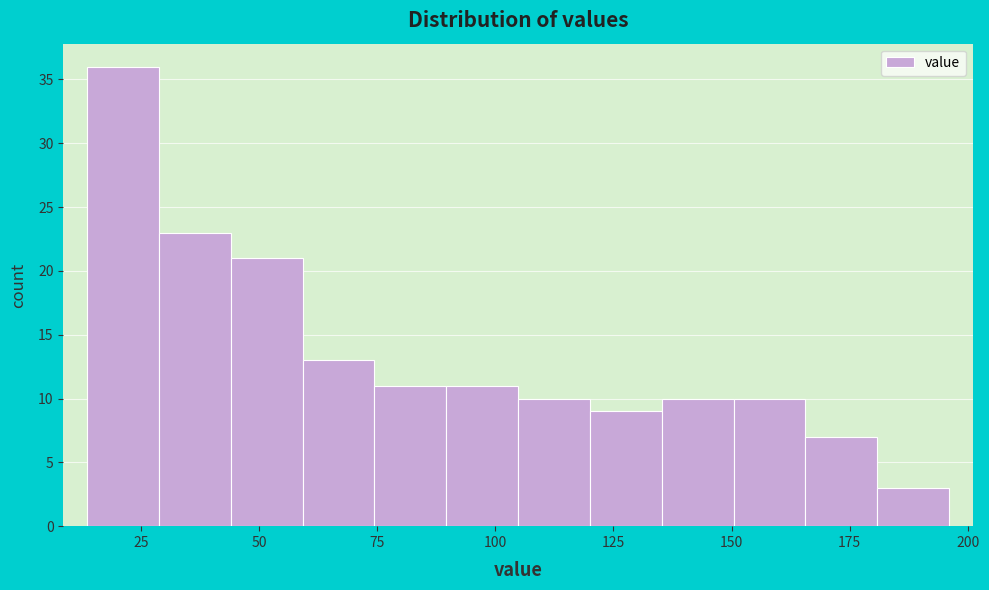

Read against the x-axis, roughly where is the centre of the tallest bar?

20